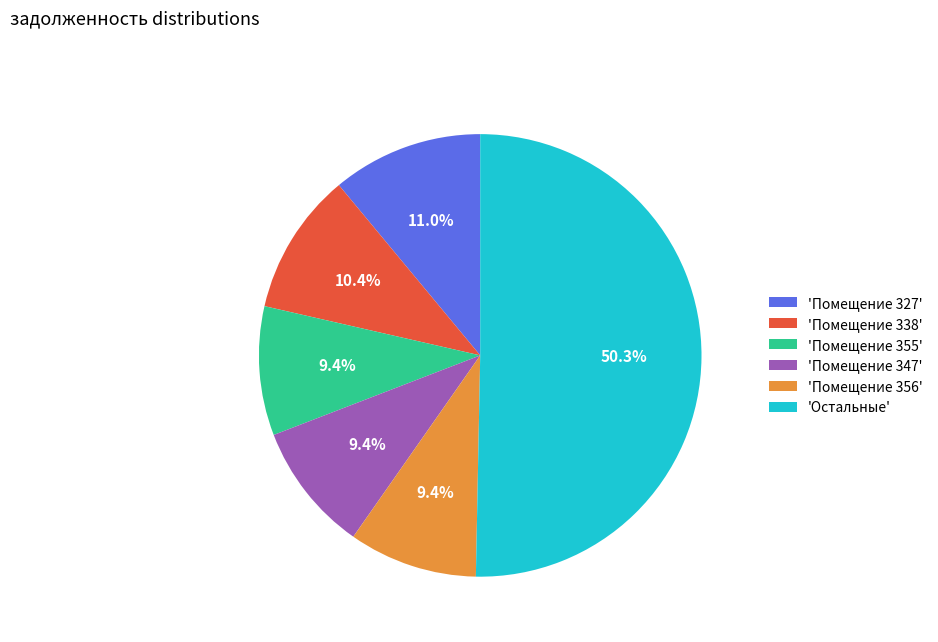

Count the number of slices in the pie.

6